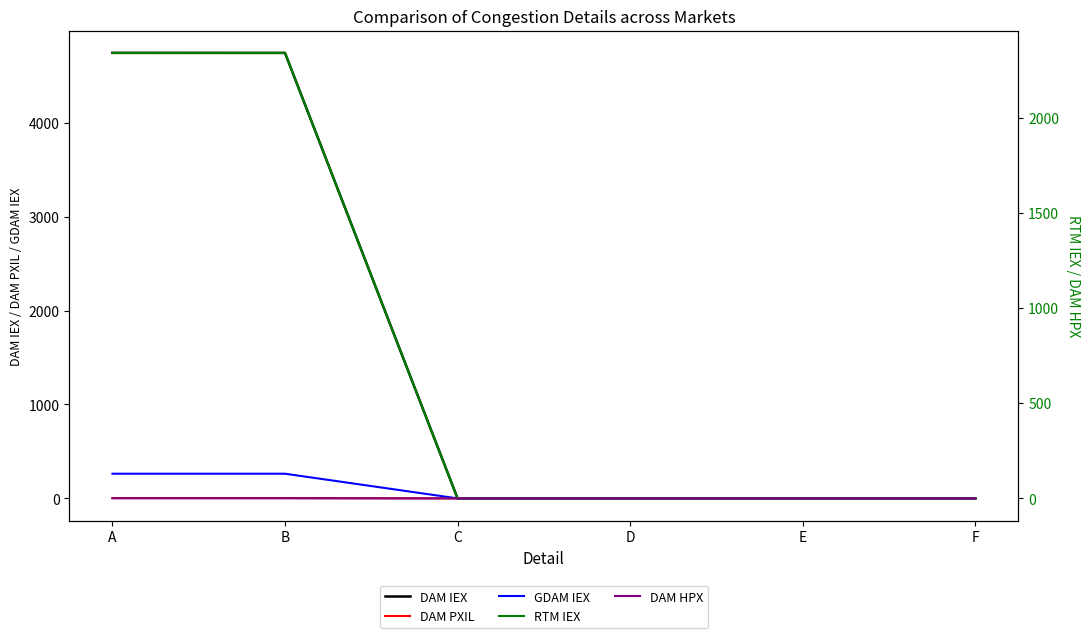

What is the difference between the second highest and second lowest values in the DAM IEX series?

4741.7